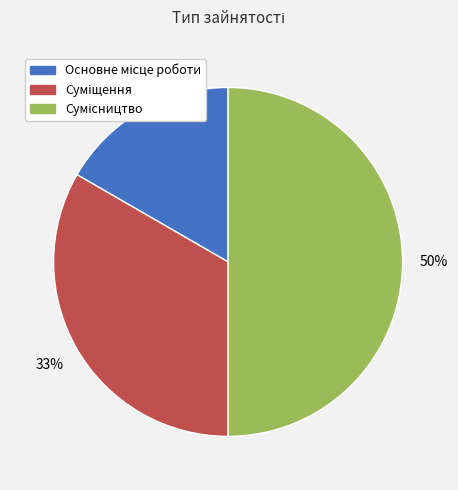

To the nearest percent, what is the difference between the largest and smallest slice percentages?

33%